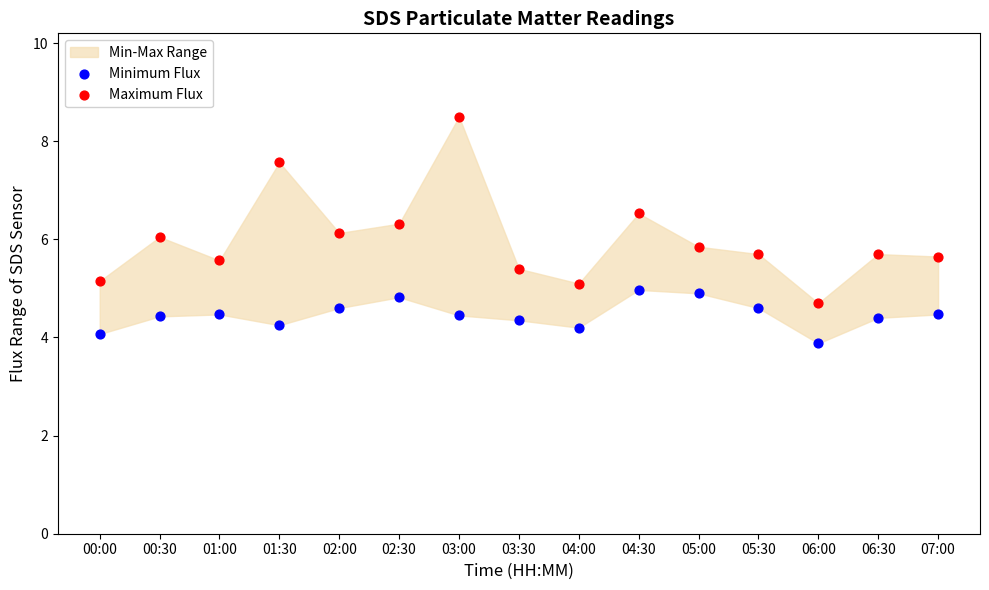

Across all data points, what is the range of Y values (max minus min)?

4.6